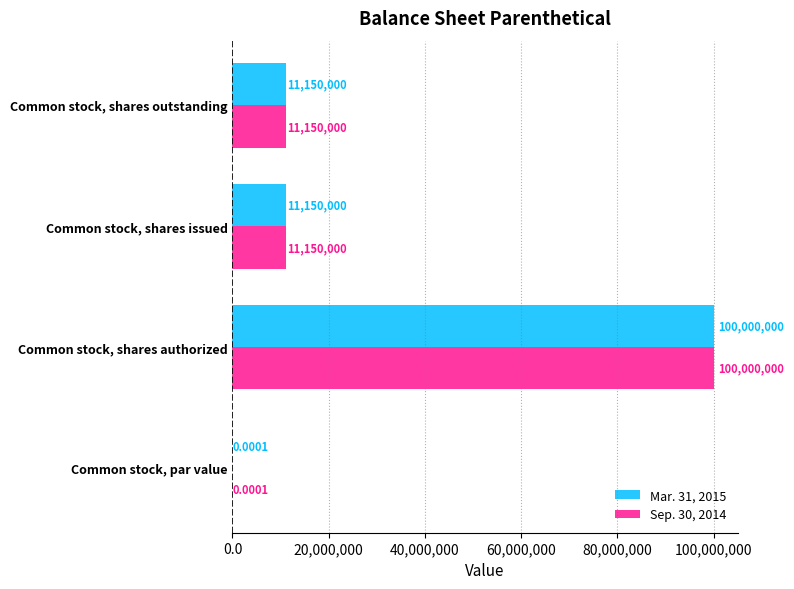

At which category is the sum across all series the highest?

Common stock, shares authorized